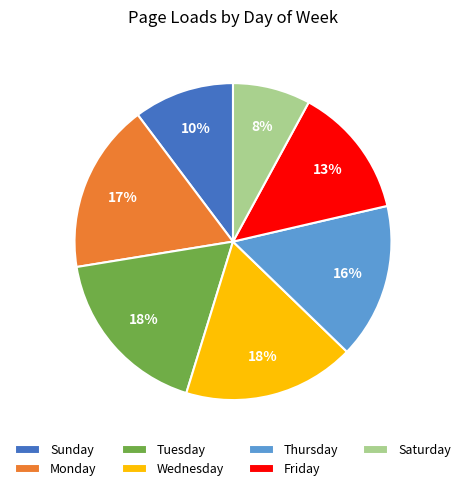

How many segments does this pie chart have?

7